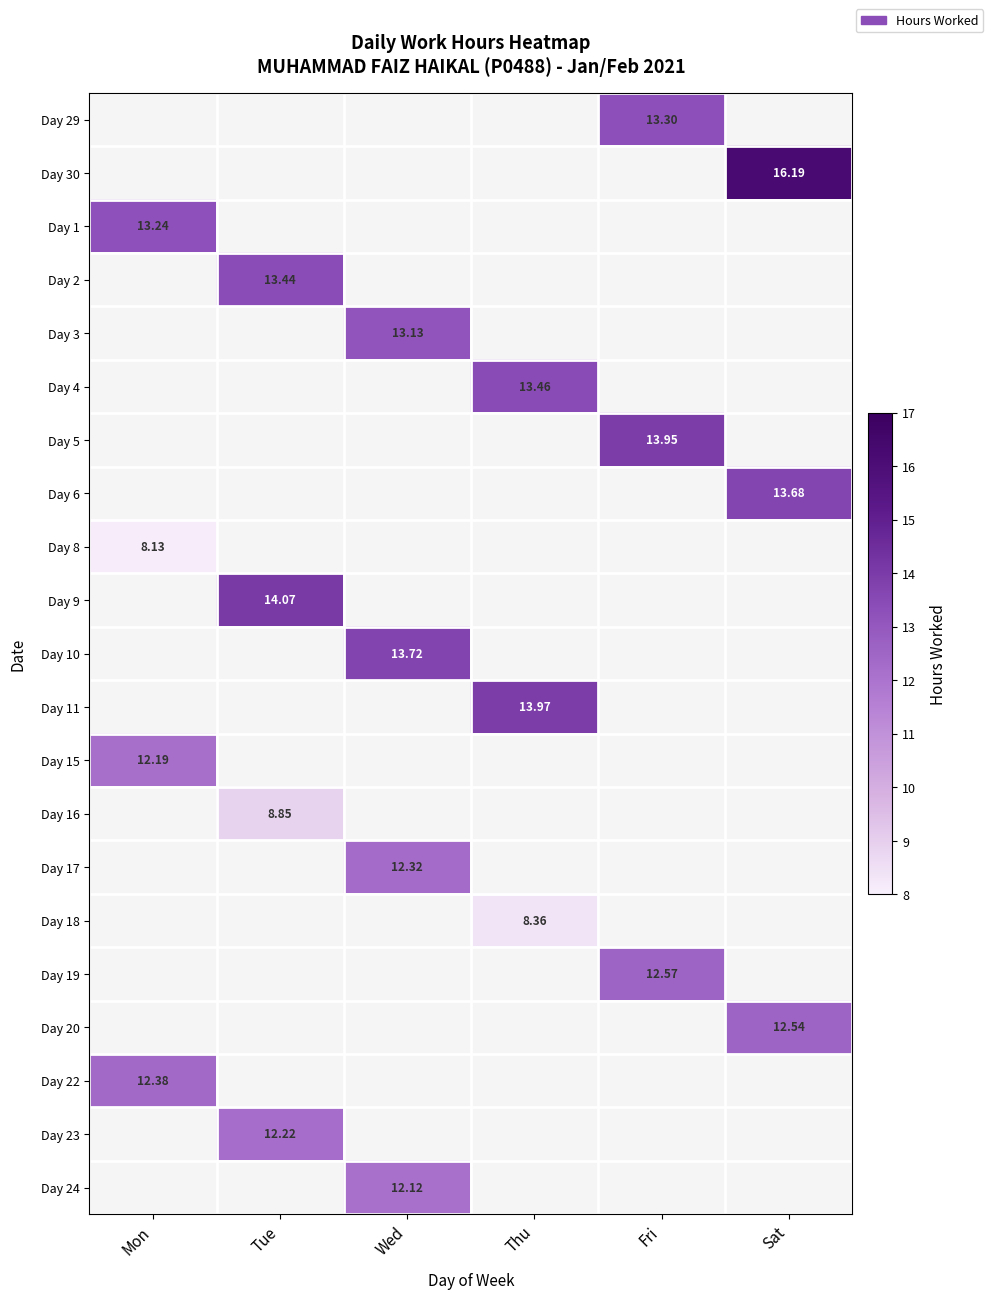

Is the value of Day 8 at Tue greater than the value of Day 15 at Fri?

No